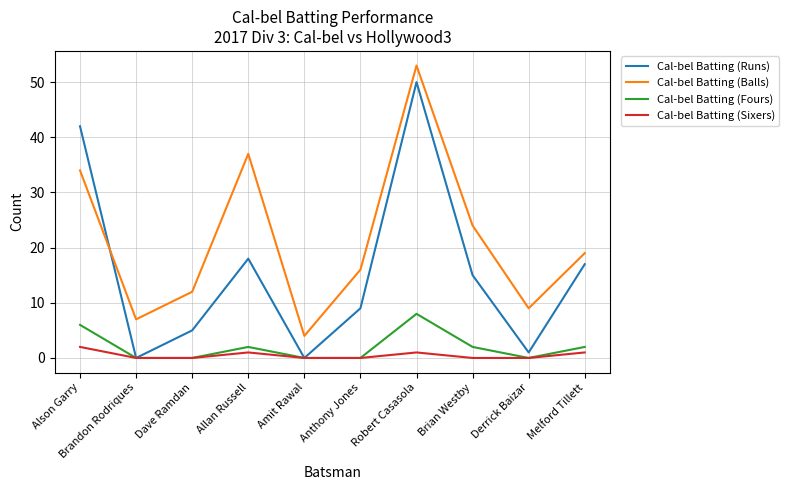

What is the spread (max minus min) of values at Derrick Baizar?

9